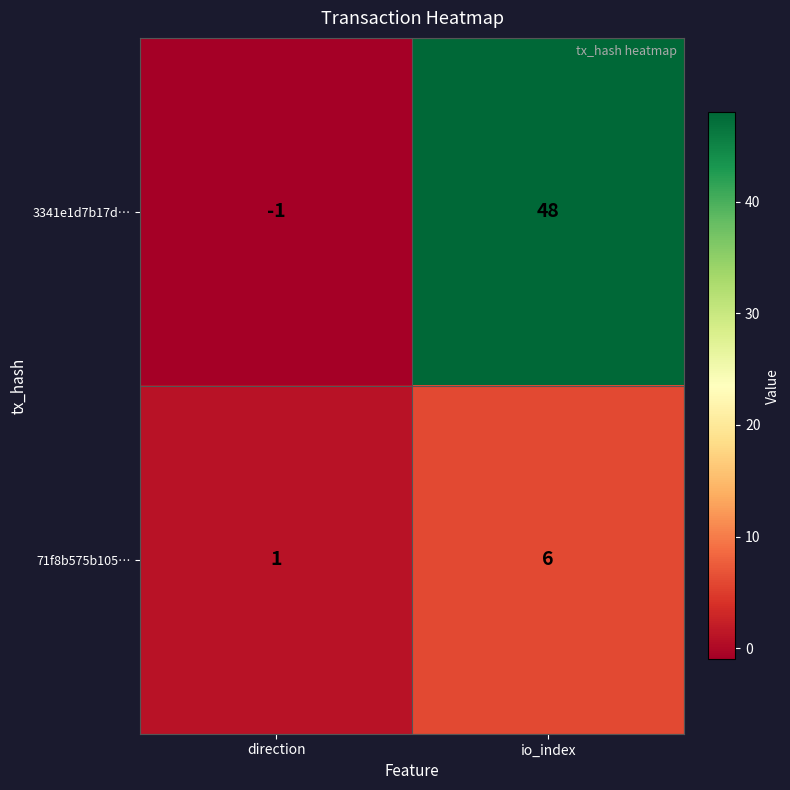

At which category is the sum across all series the highest?

io_index